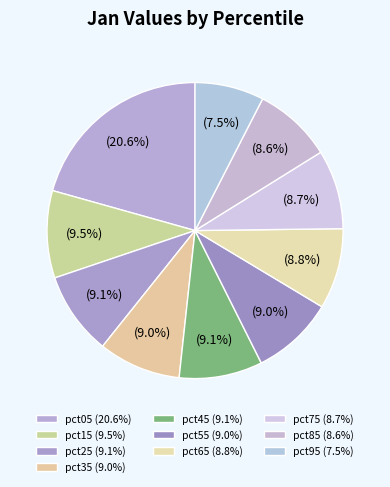

To the nearest percent, what portion does pct35 represent?

9%